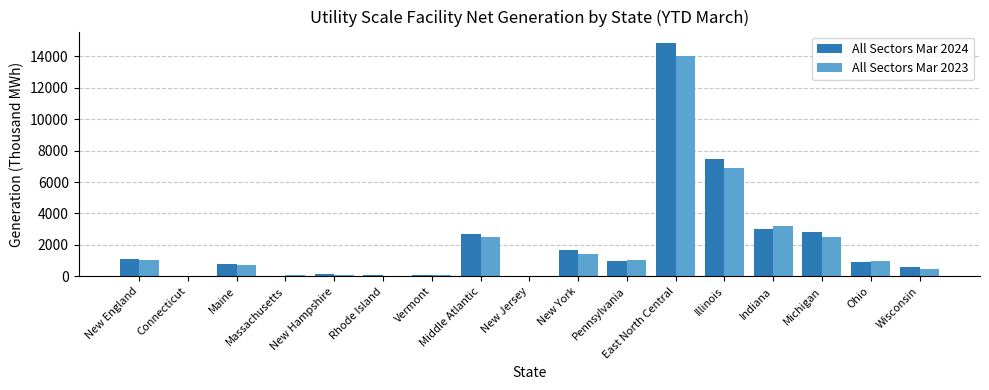

Are the bars grouped side by side (vs. stacked)?

Yes